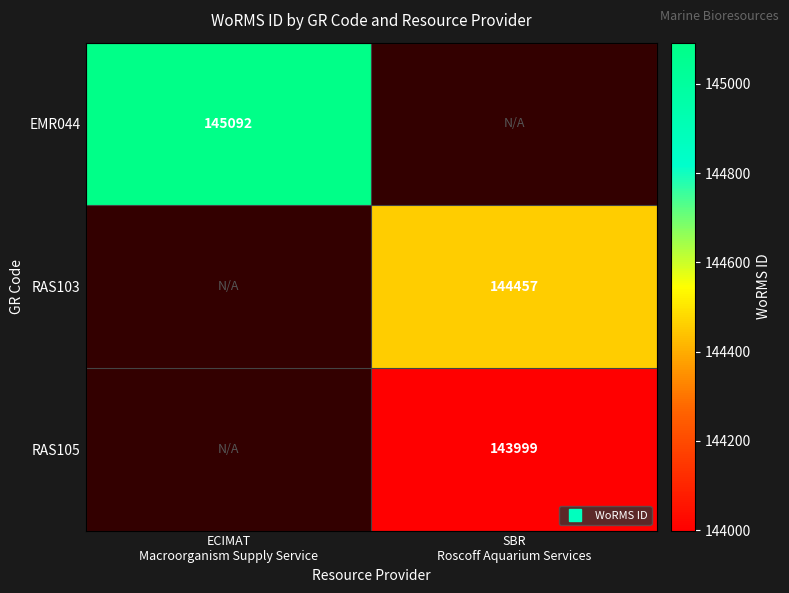

Count the number of categories in the chart.

2